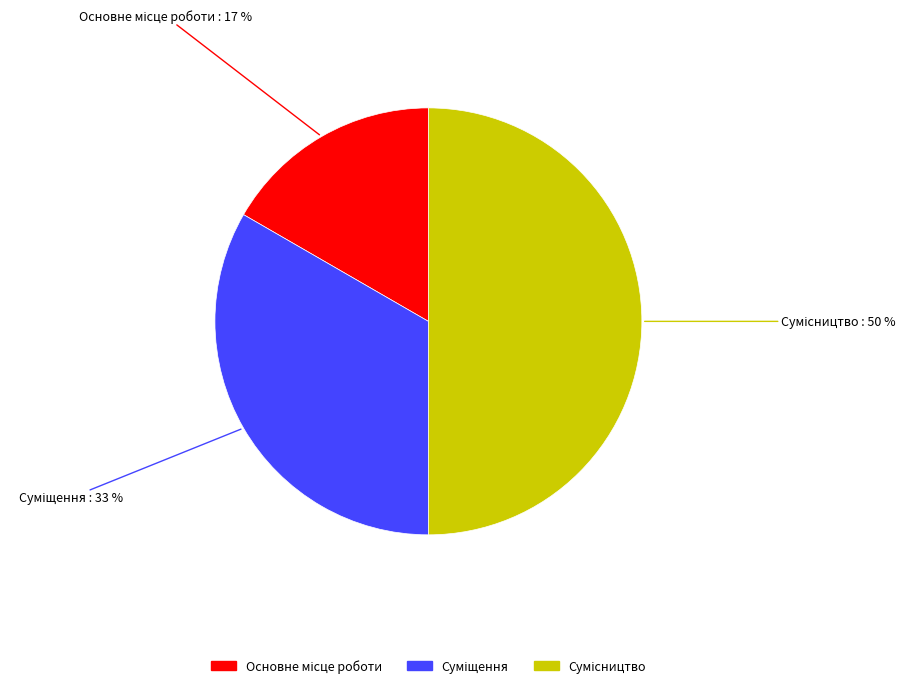

To the nearest percent, what is the difference between the largest and smallest slice percentages?

33%